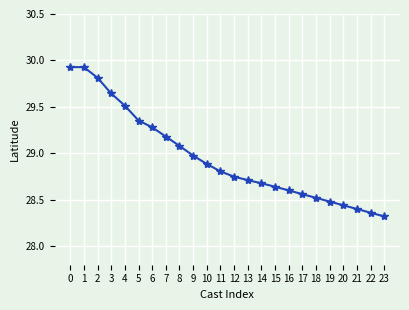

At which label is the value closest to 29?

9